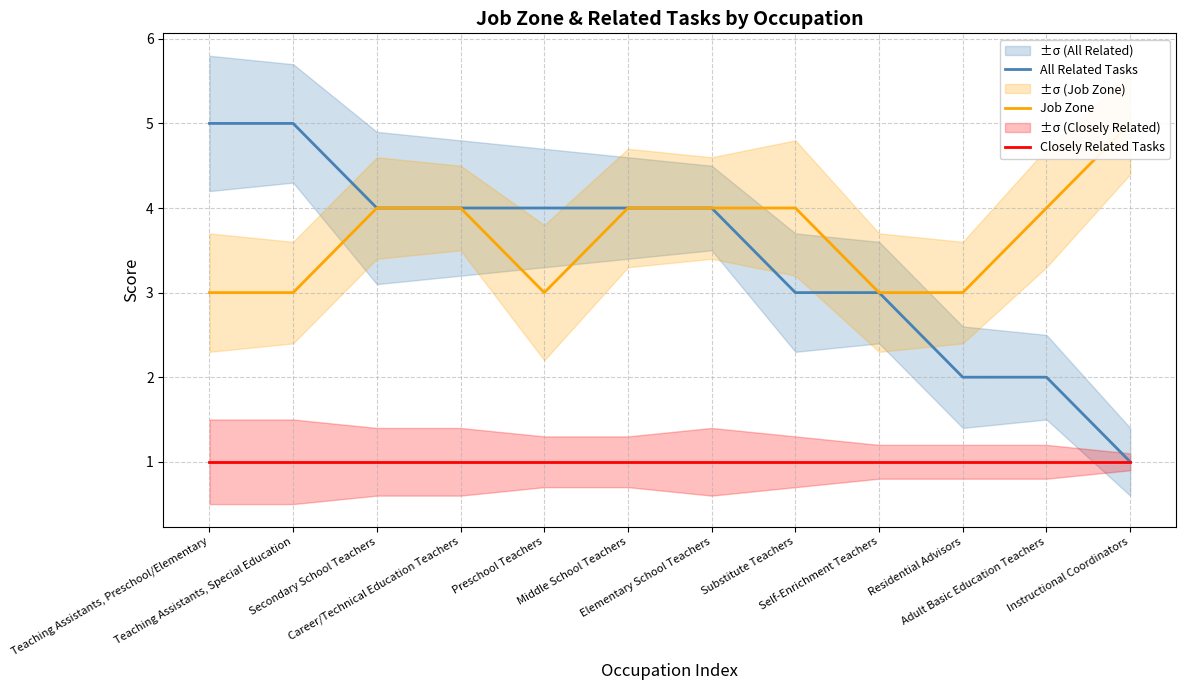

In Job Zone, how many points are lower than both neighbors (excluding endpoints)?

1